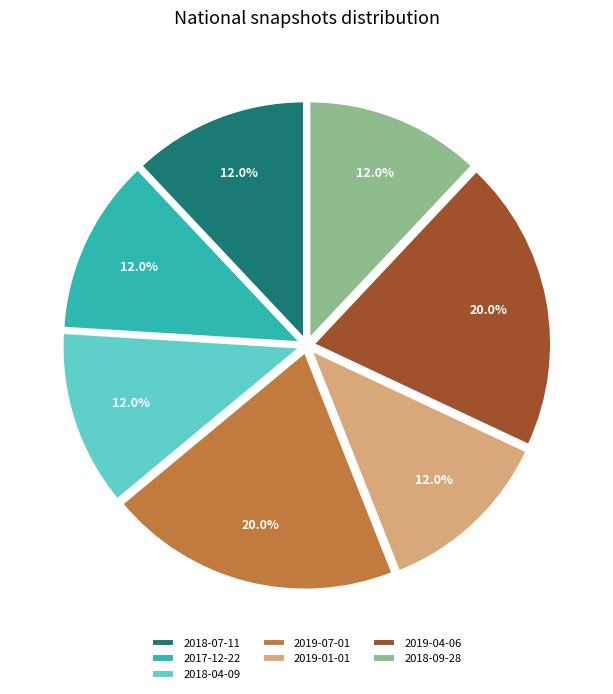

Between 2018-07-11 and 2019-07-01, which is larger?

2019-07-01